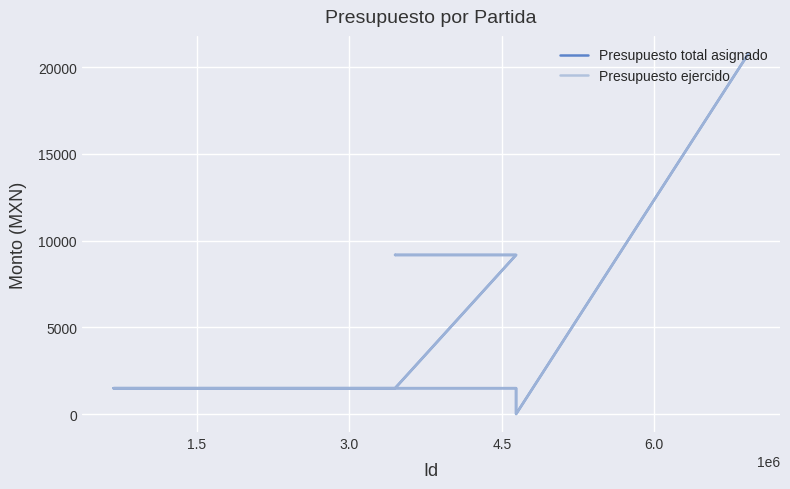

Which series has the largest range (max minus min)?

Presupuesto total asignado